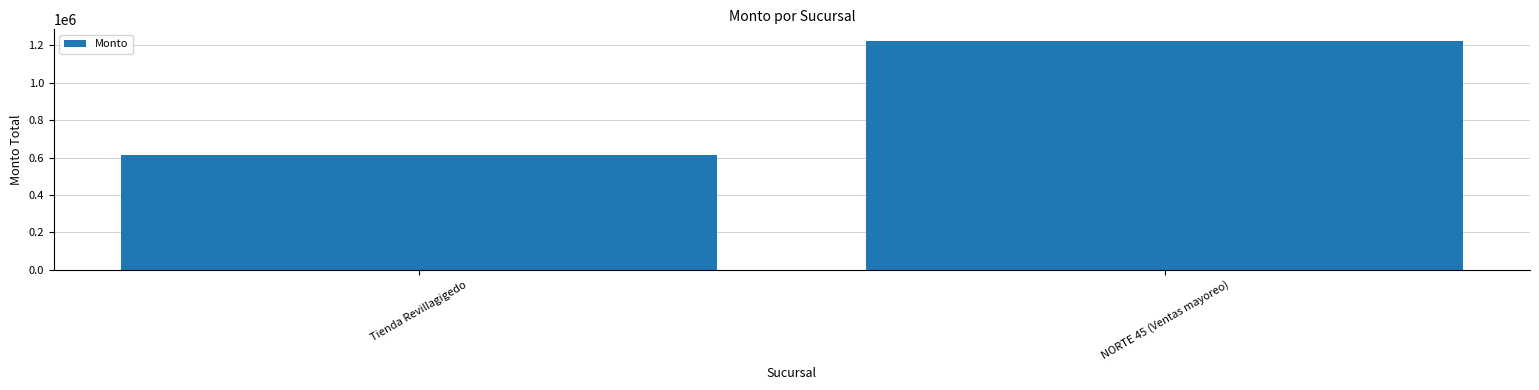

What is the value of the 2nd bar from the left?

1225224.0